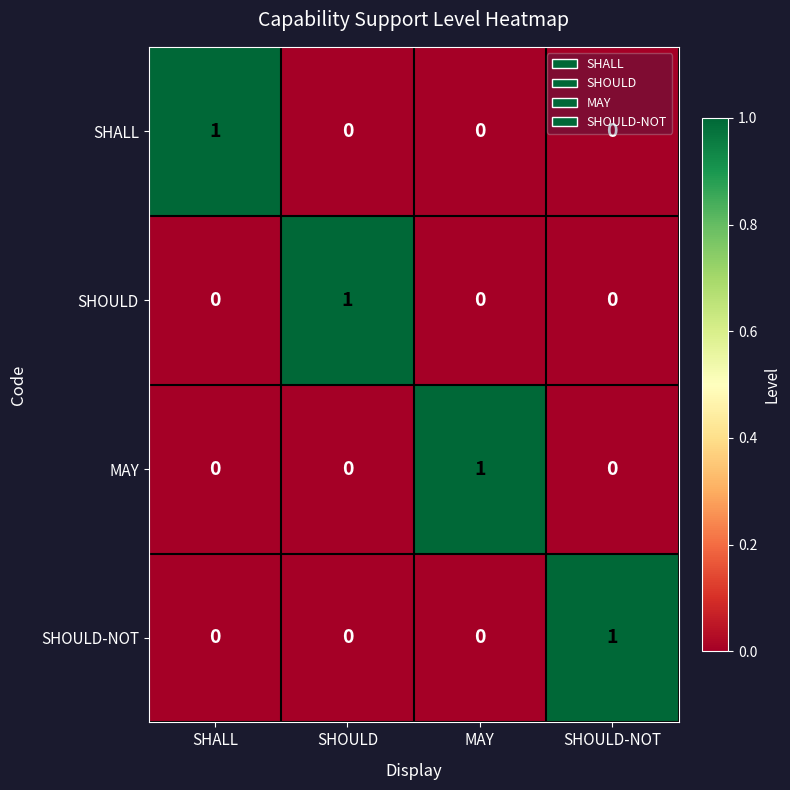

True or false: SHALL has a value of 1 at SHOULD.

False